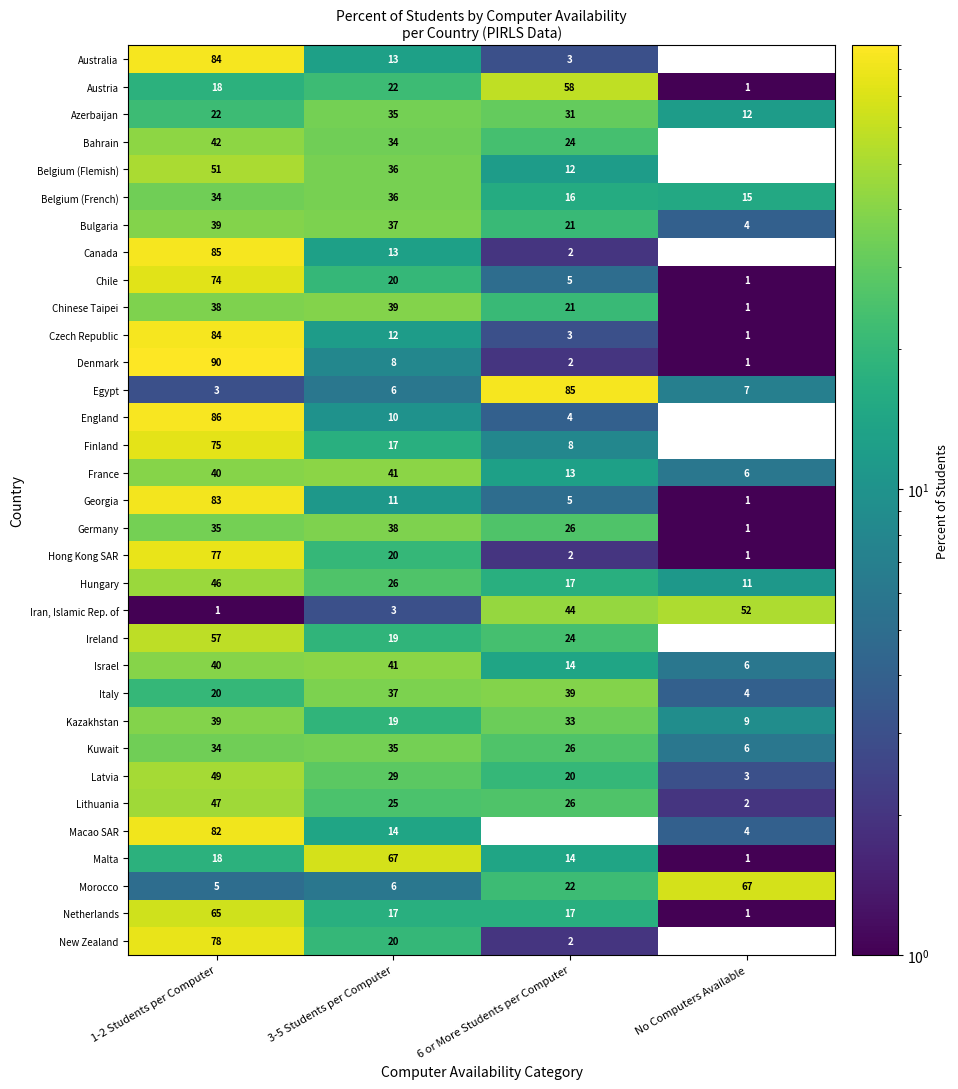

What is the difference between the Canada values at 1-2 Students per Computer and 6 or More Students per Computer?

83